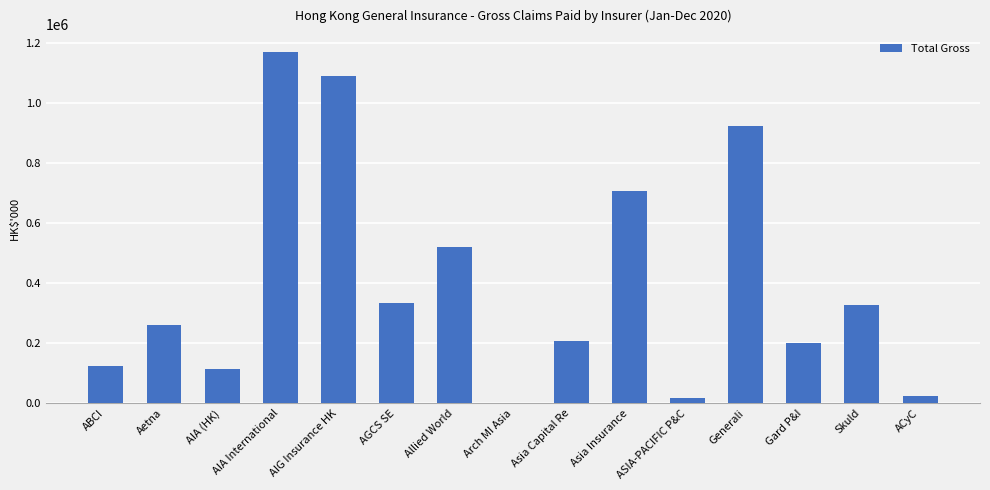

The chart shows a value of 921466 at Generali. True or false?

True